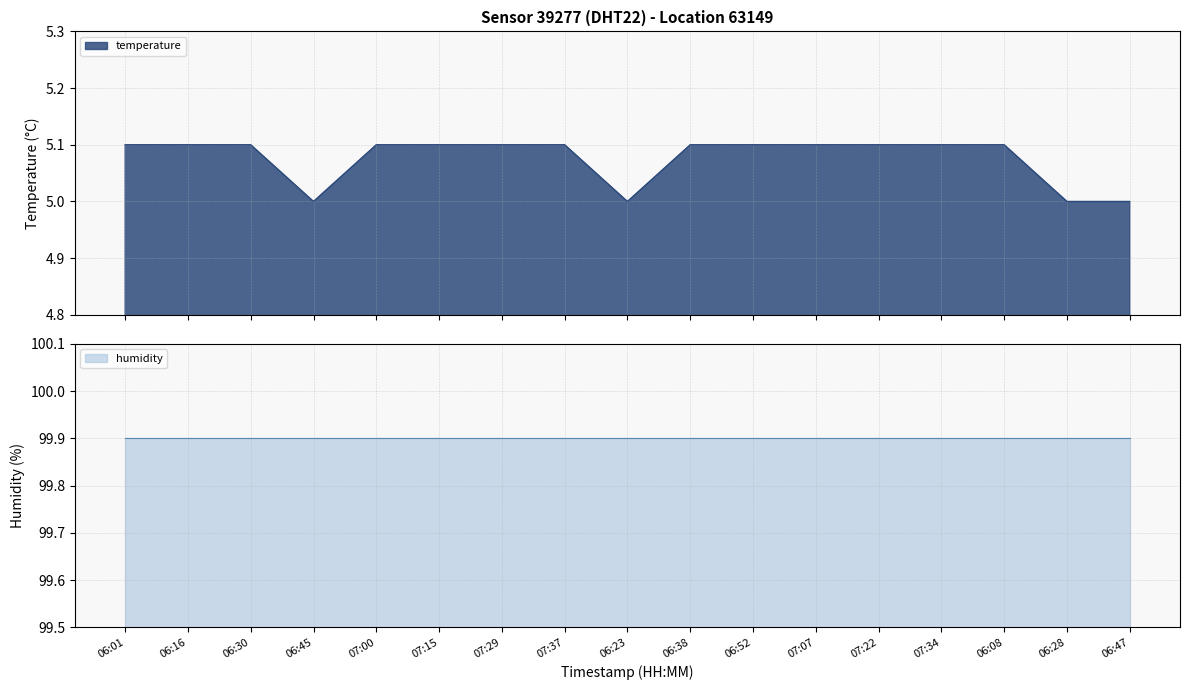

True or false: the data shows 8.5 at 06:16.

False